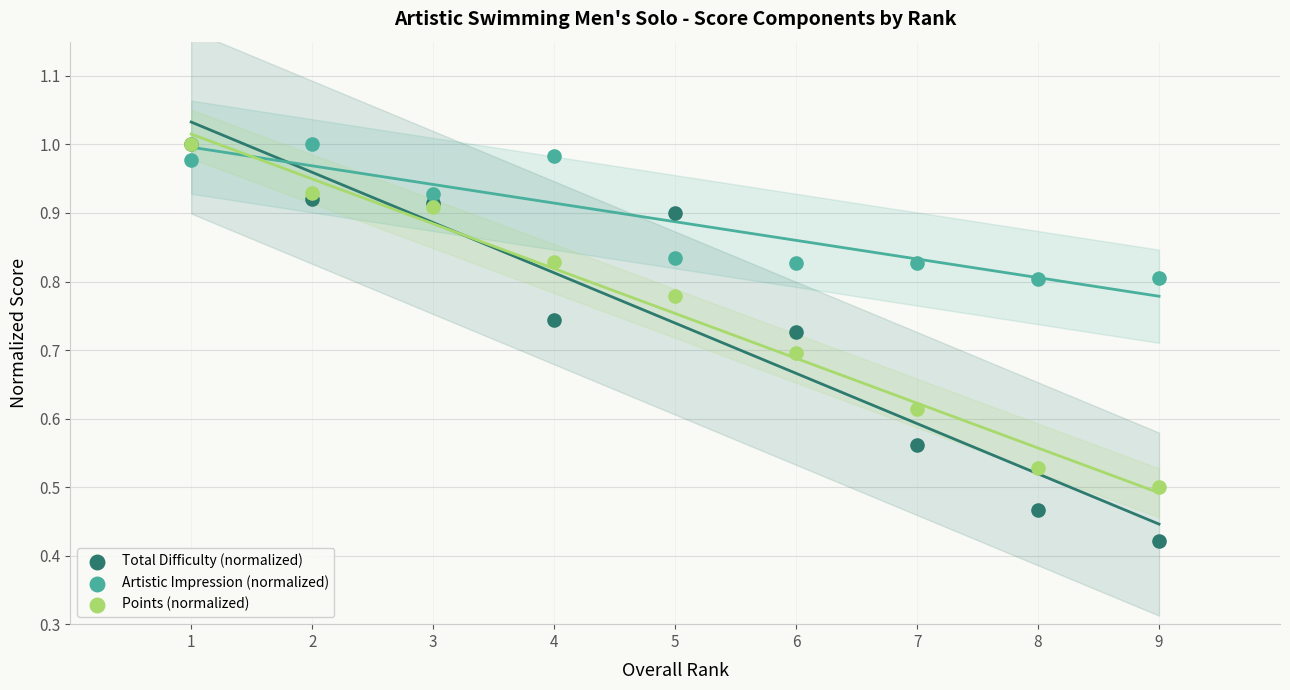

Which series has the widest spread of Y values?

Total Difficulty (normalized)